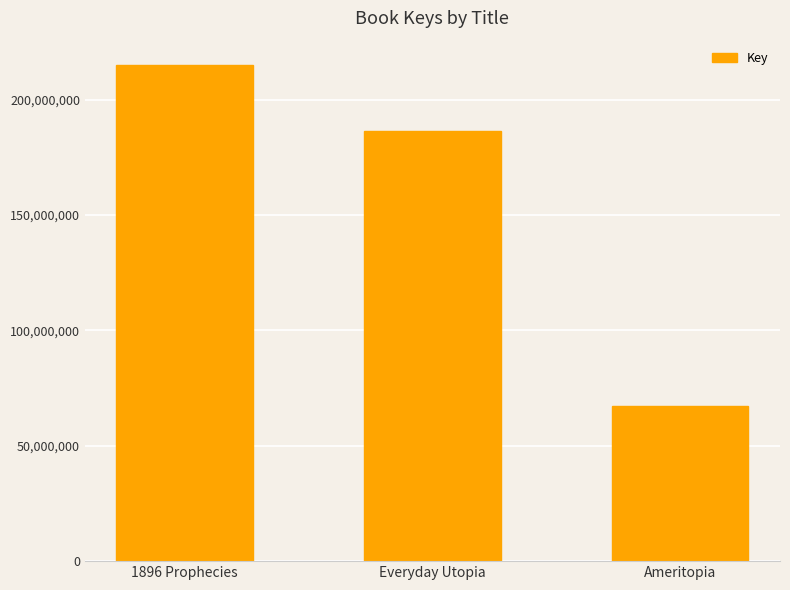

Reading left to right, extract all data points from this chart.

214834398	186548786	67191357